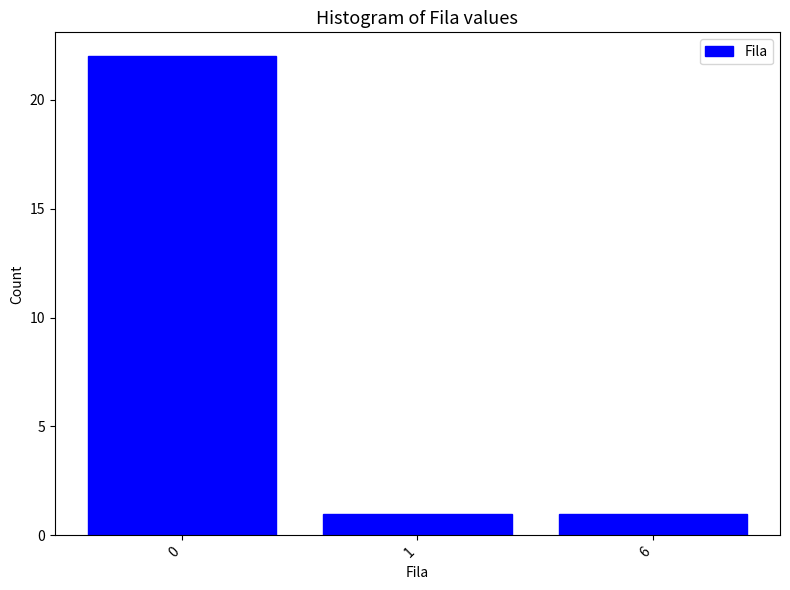

Reading left to right, extract all data points from this chart.

0=22	1=1	6=1